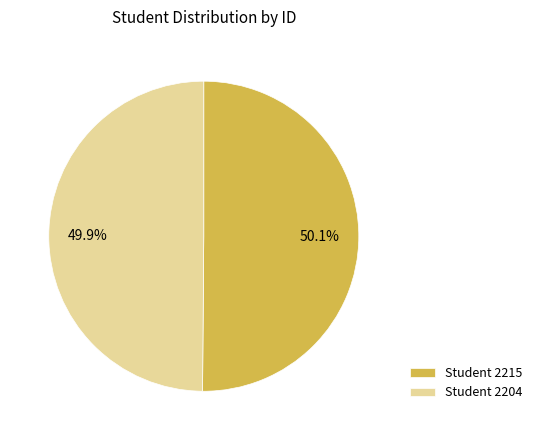

Does any single category account for the majority?

Yes